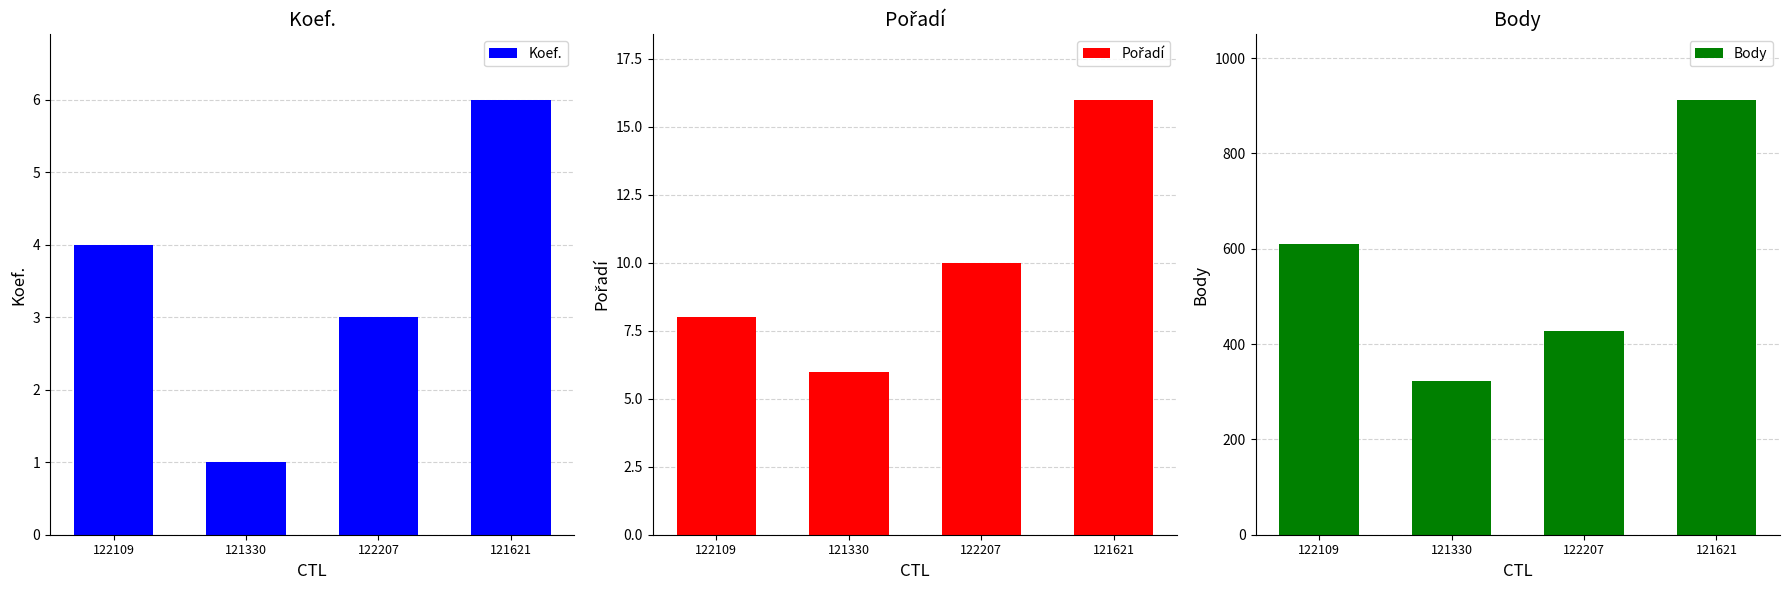

Which series has the largest range (max minus min)?

Body